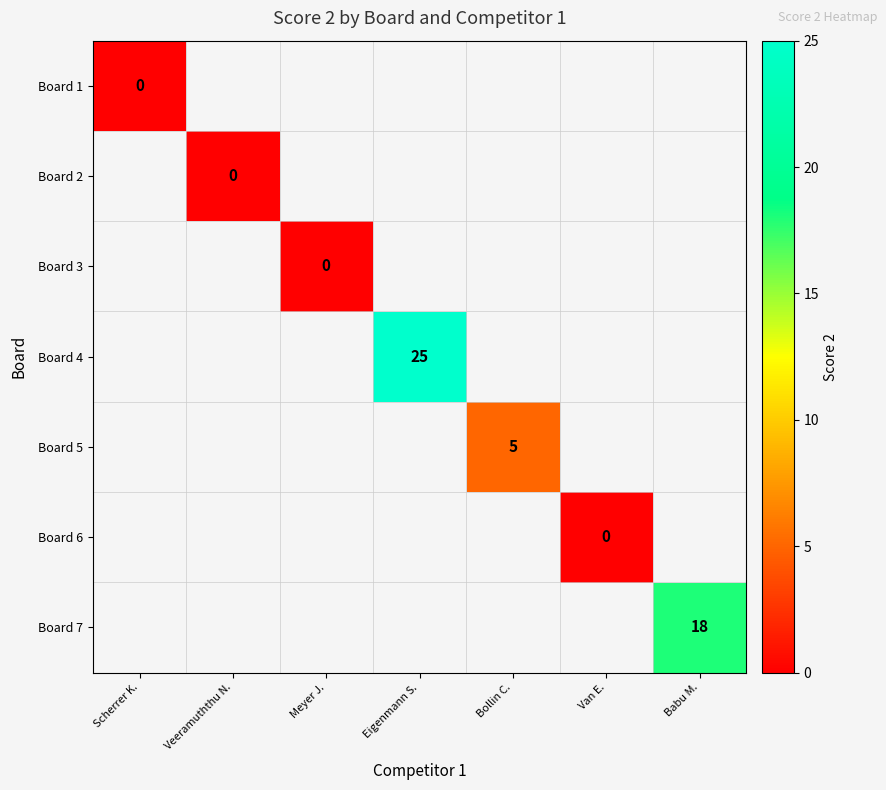

Which category has the highest value across all series?

Eigenmann S.